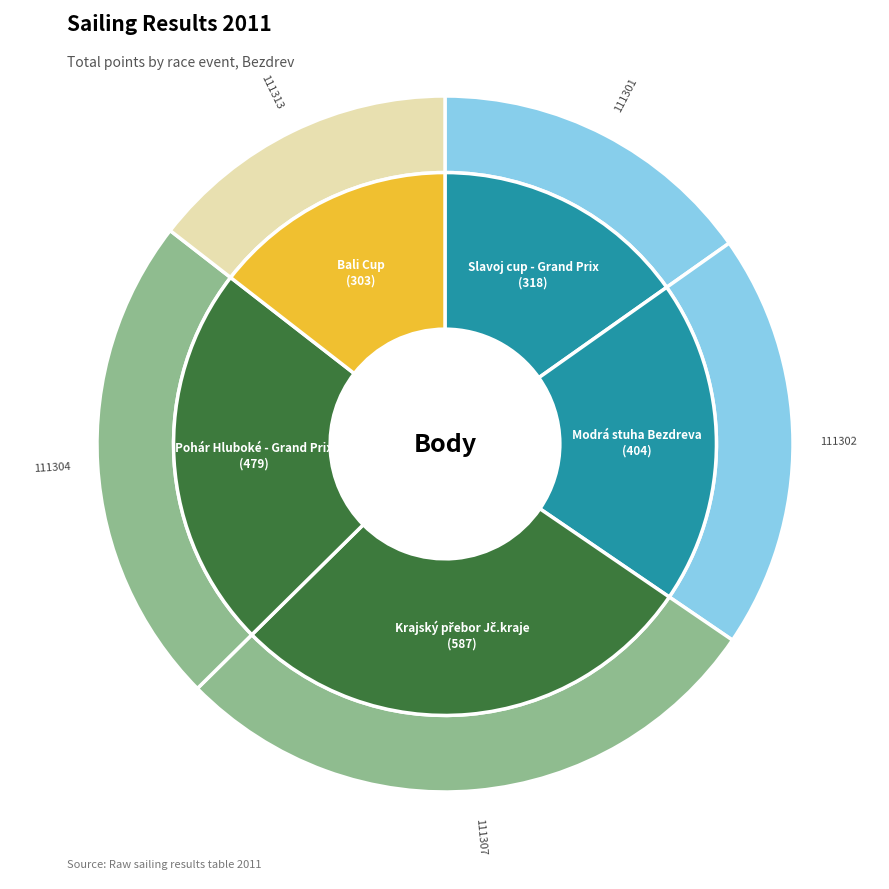

Which slice is the smallest?

111313